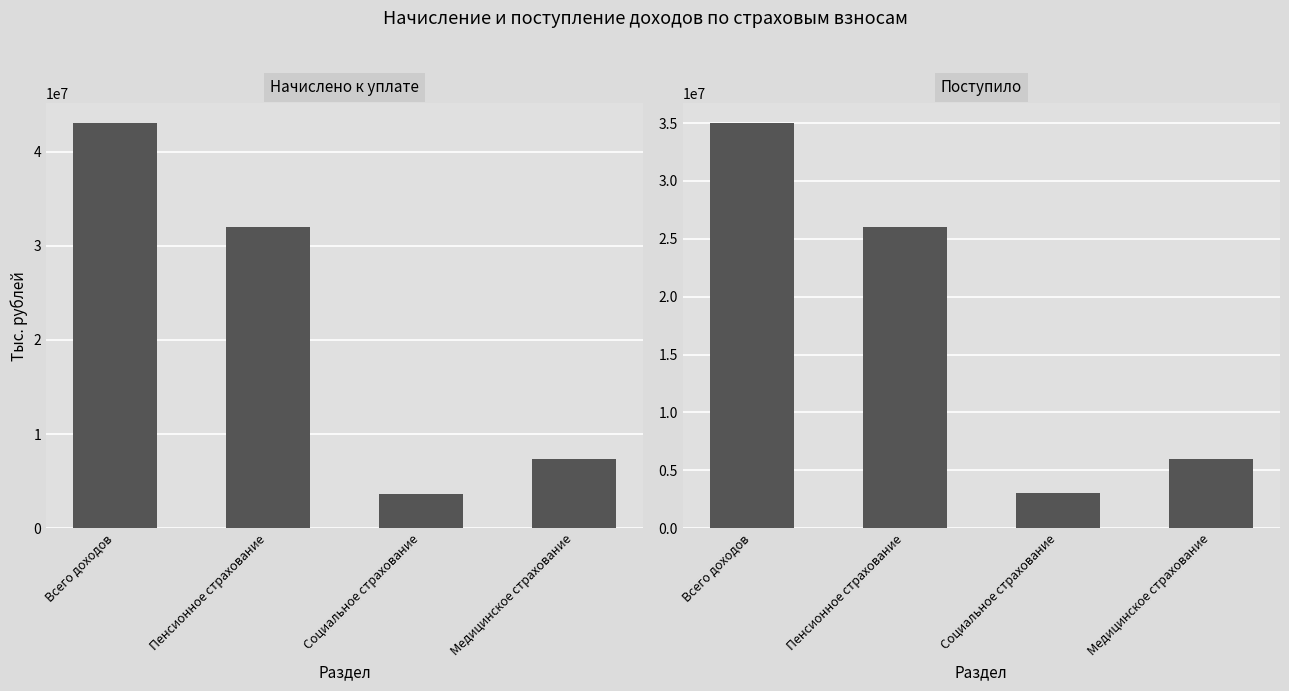

What is the value of the Поступило bar at the 4th from the left?

5953332